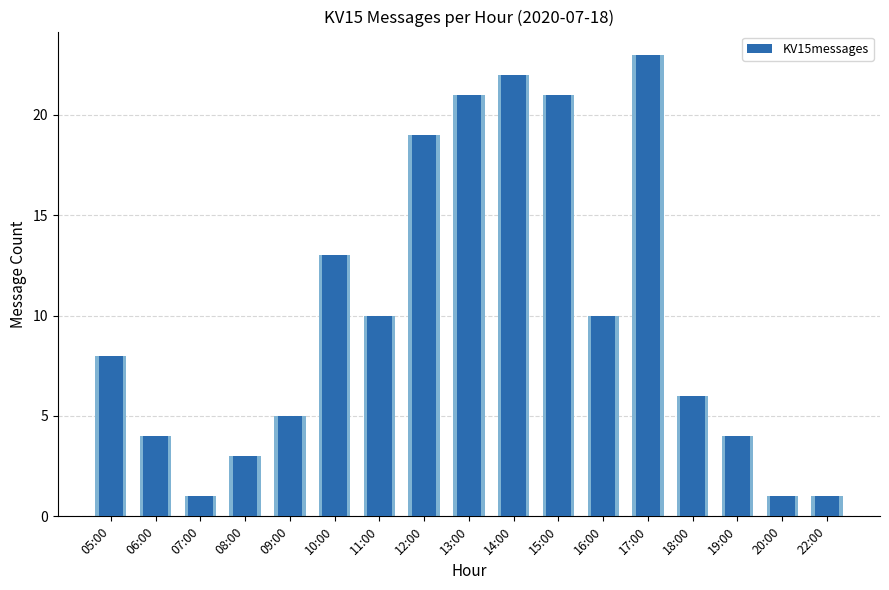

What is the average value?

10